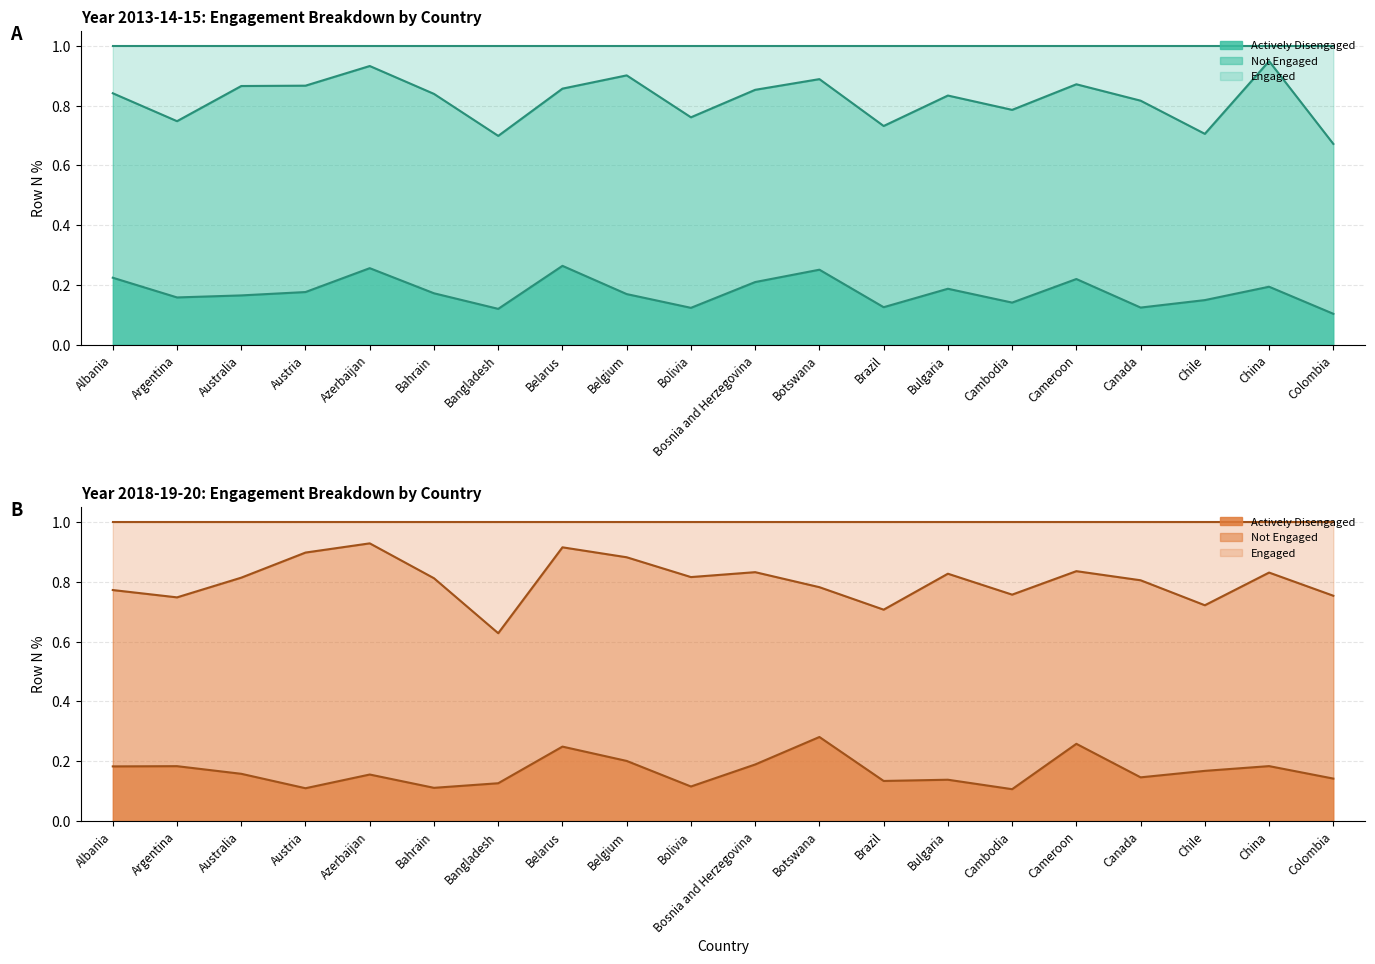

What is the sum of all Actively Disengaged (13-14-15) values?

3.5